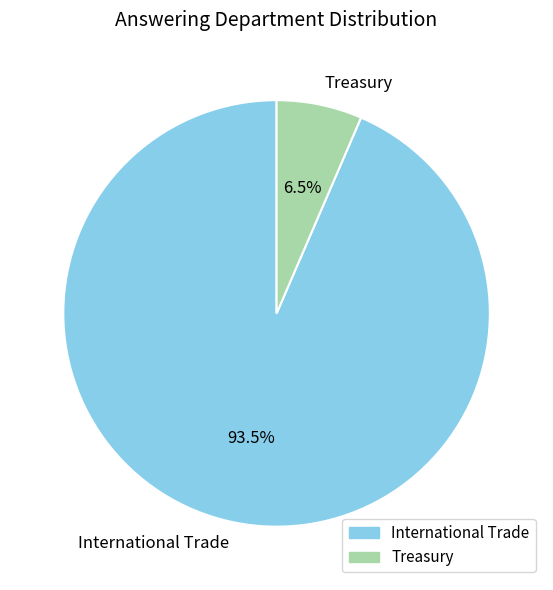

To the nearest percent, what is the difference between the largest and smallest slice percentages?

87%